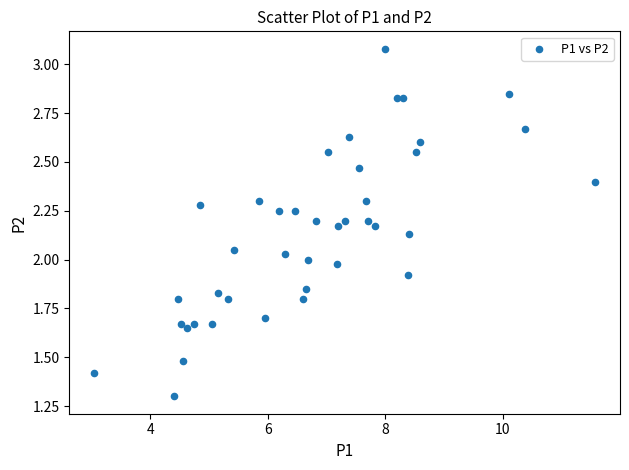

What is the range of X values (max minus min)?

8.5